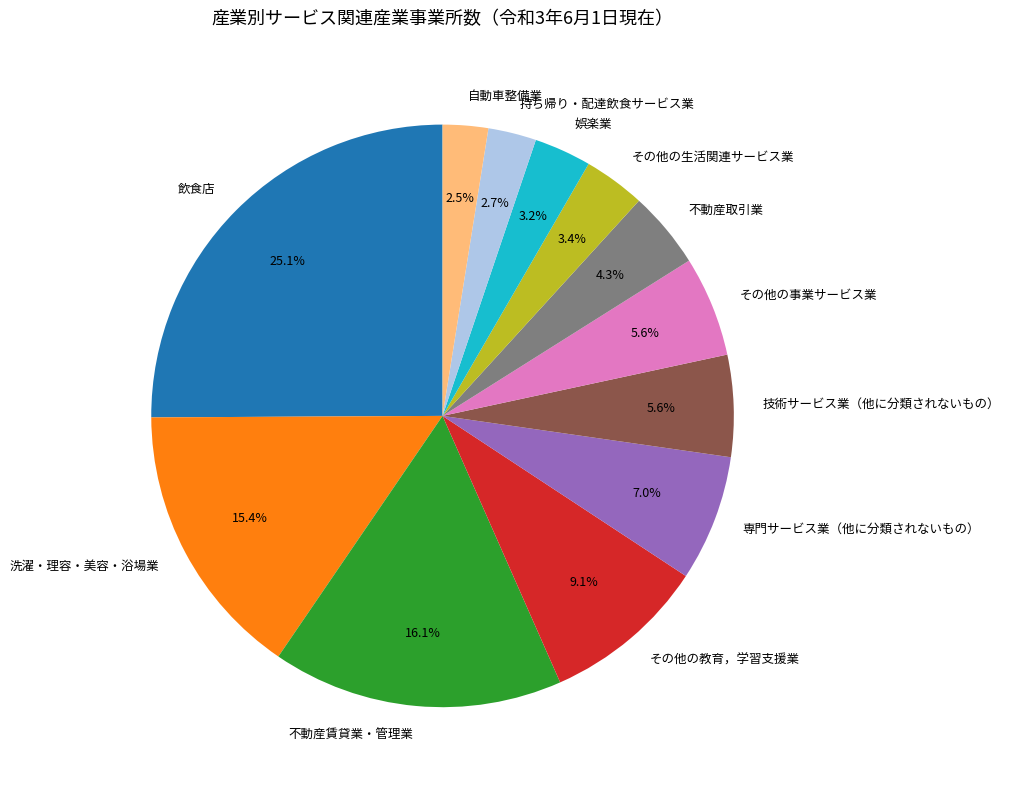

Which has a higher value, 持ち帰り・配達飲食サービス業 or 娯楽業?

娯楽業